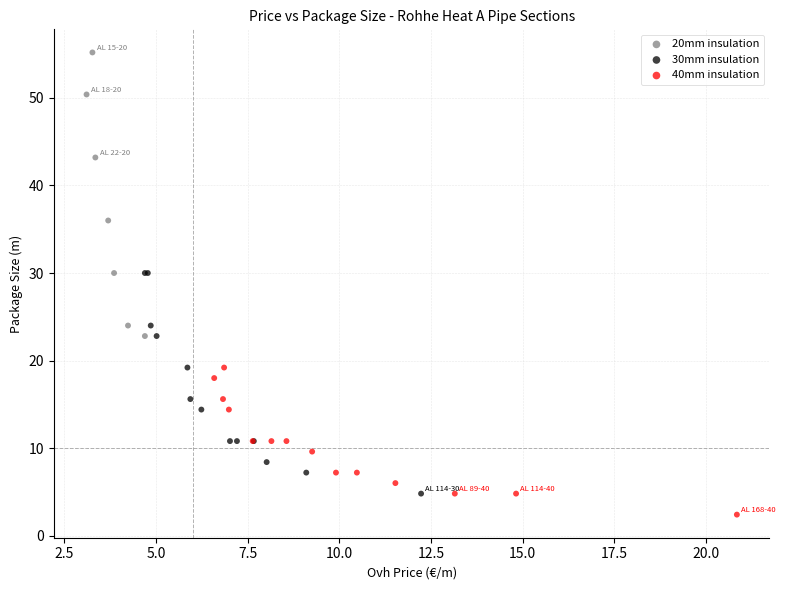

Which series contains the lowest Y value?

40mm insulation